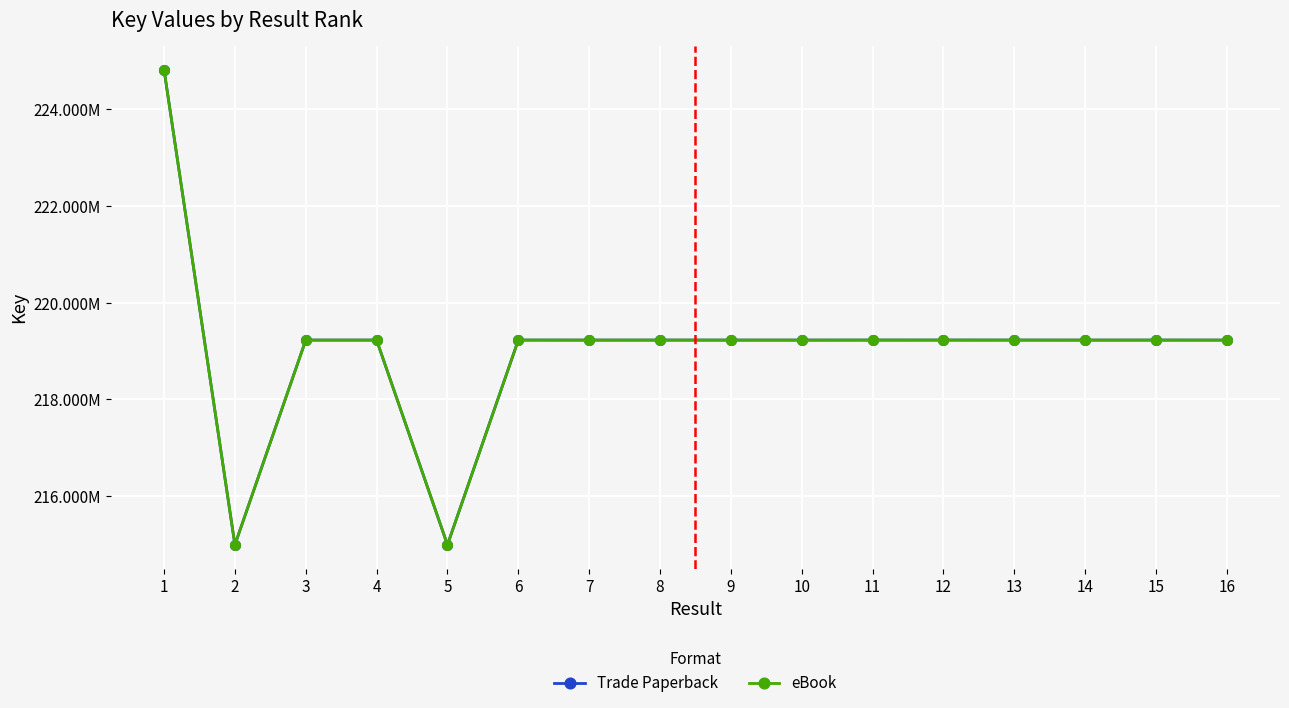

At how many categories does at least one series exceed 215362937?

14